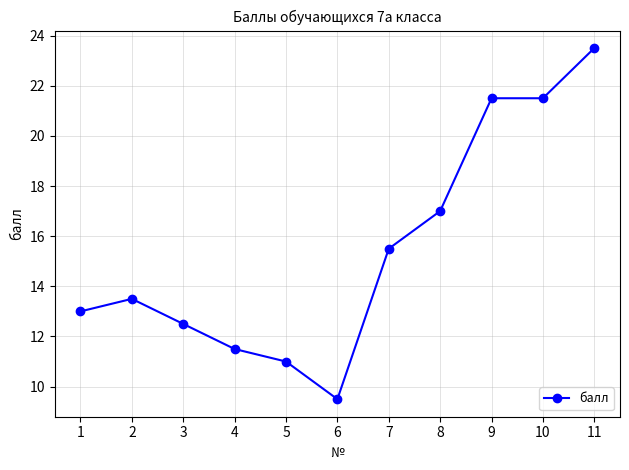

Reading right to left, transcribe all the data shown in this chart.

23.5	21.5	21.5	17.0	15.5	9.5	11.0	11.5	12.5	13.5	13.0